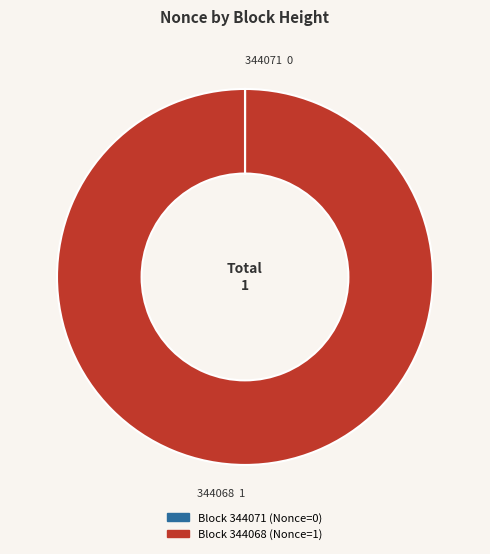

Is there a majority slice in this chart?

Yes